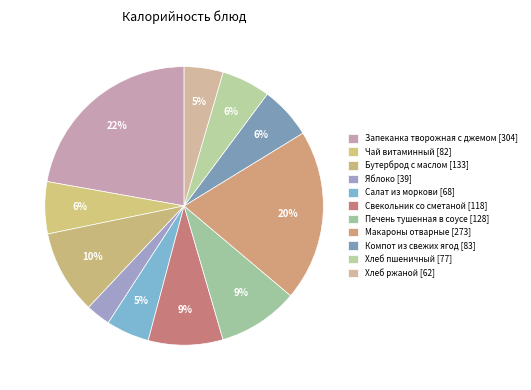

What is the smallest slice in the pie chart?

Яблоко